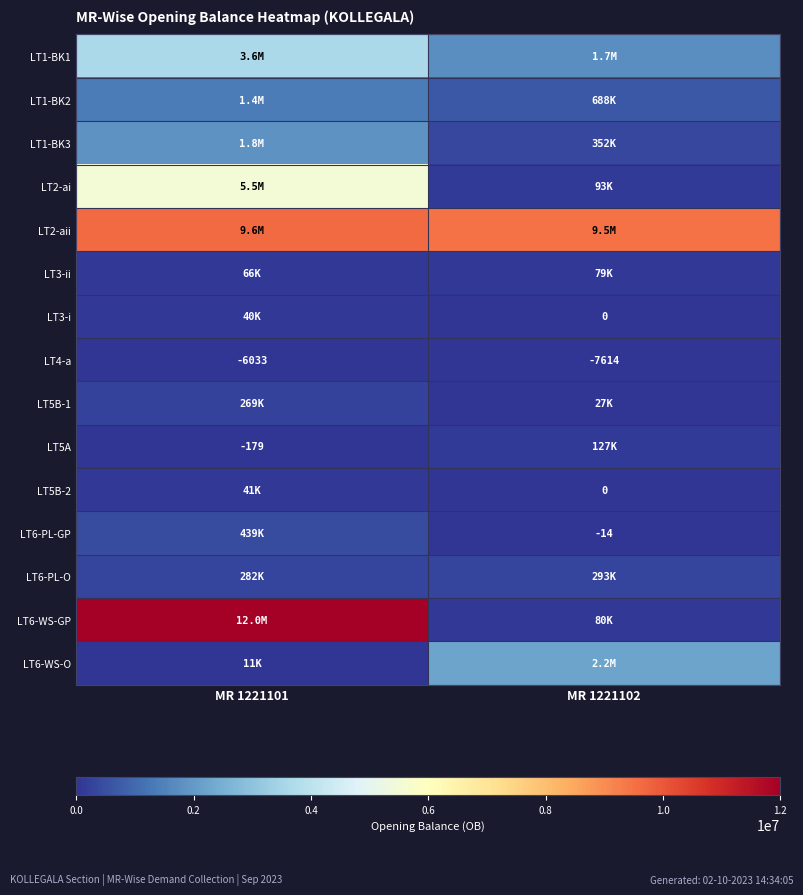

Is the value of LT5B-2 at MR 1221102 greater than the value of LT4-a at MR 1221102?

Yes